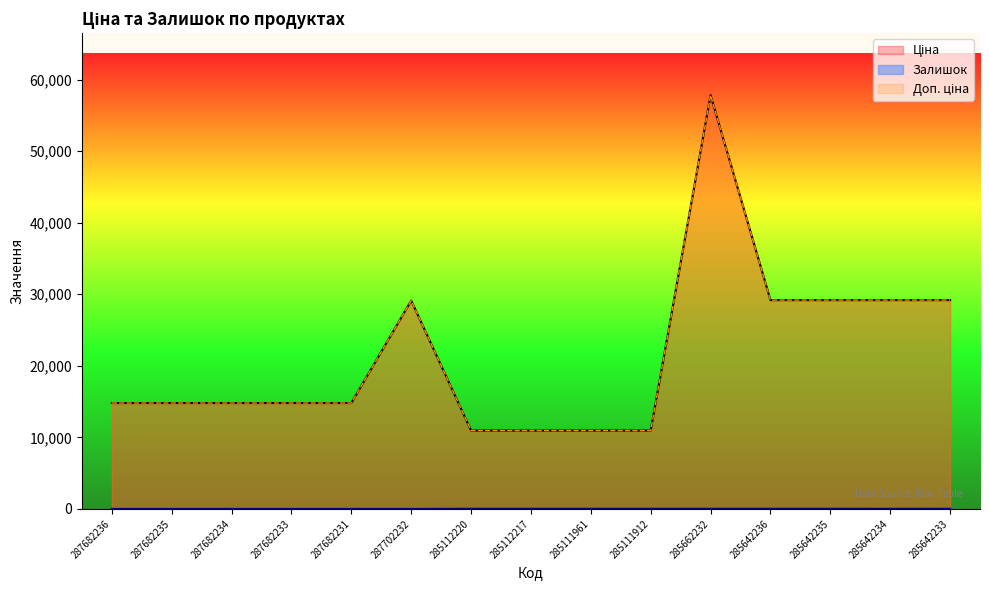

What is the label of the 1st point from the left?

287682236